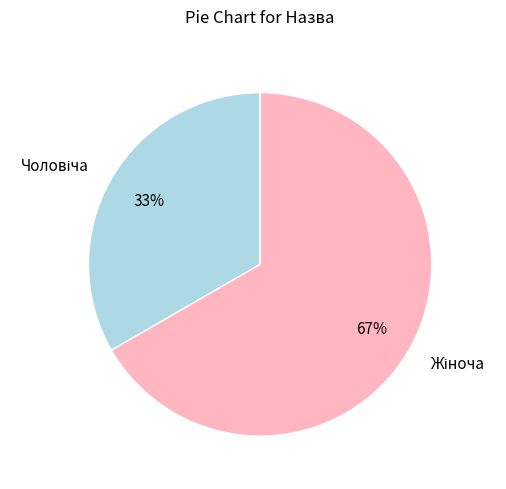

To the nearest percent, what is the average slice percentage?

50%